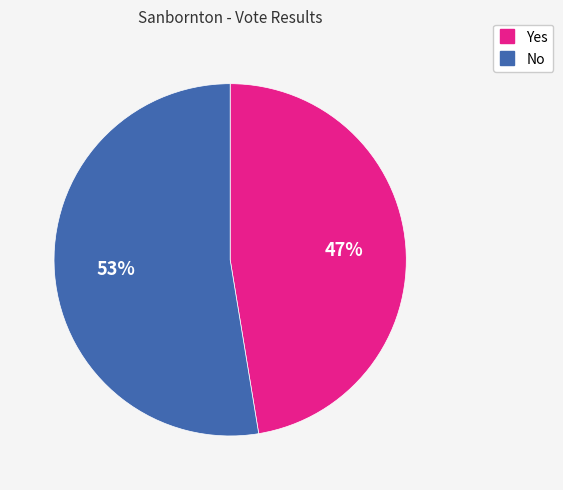

To the nearest percent, what percentage of the pie is No?

53%